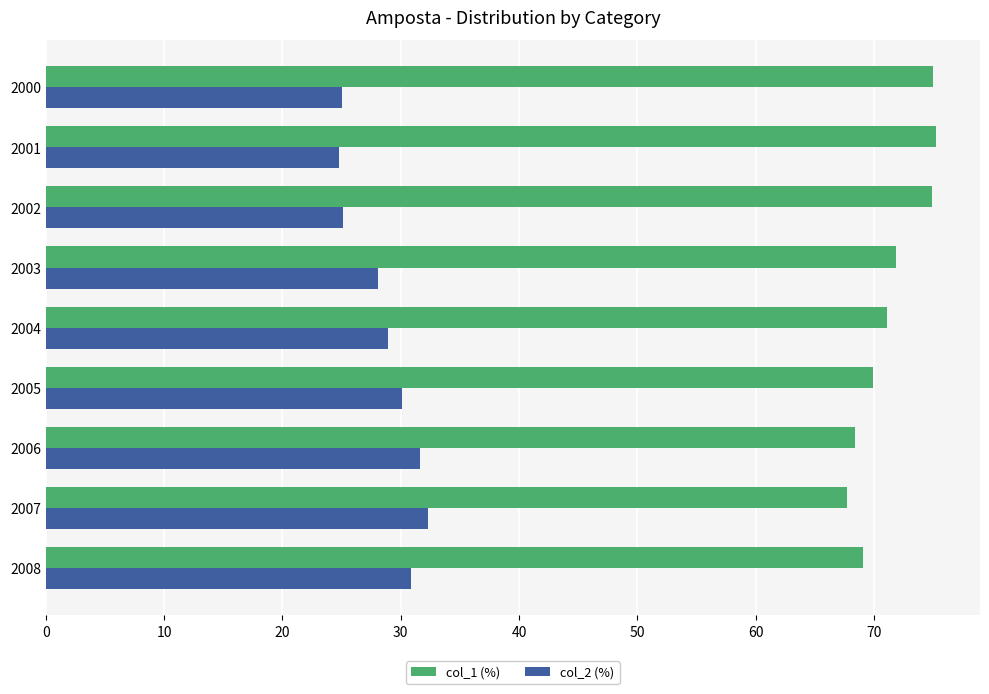

List the series in order of their peak value, lowest first.

col_2 (%), col_1 (%)